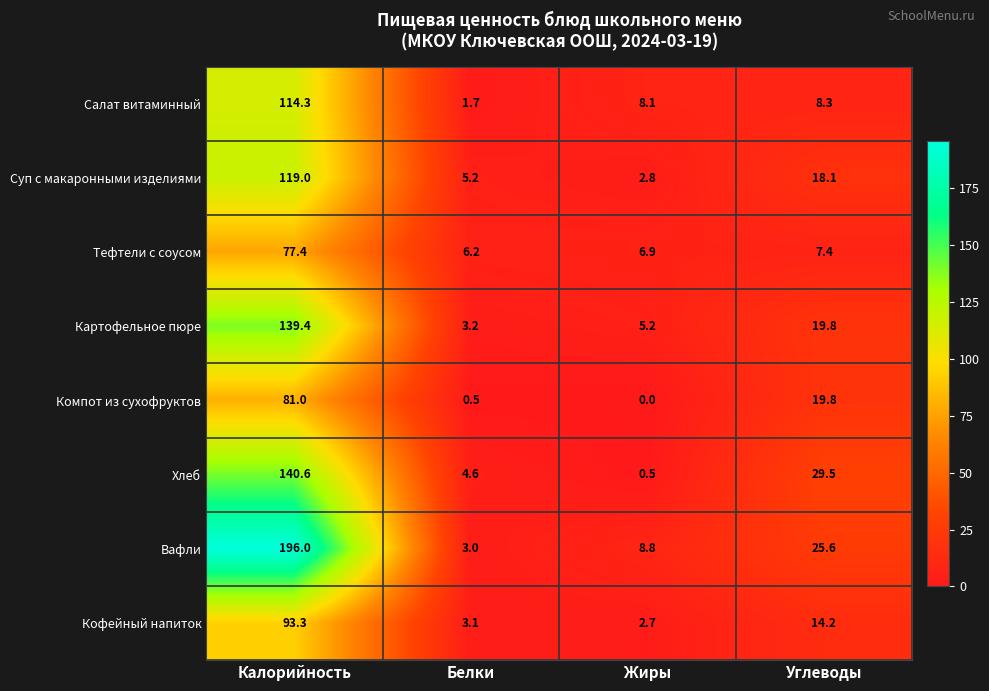

Which series changed the most between Белки and Жиры?

Салат витаминный